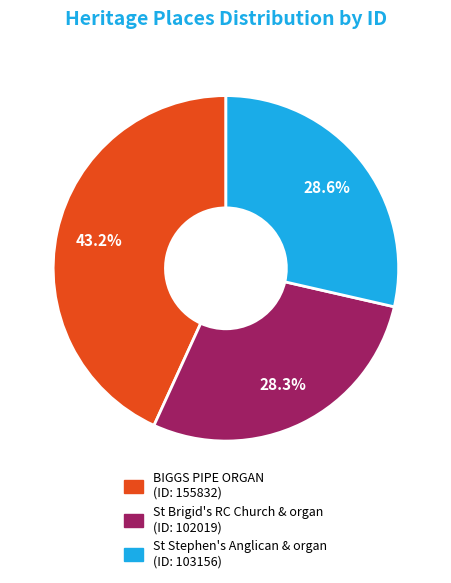

Is there any slice that represents more than half of the pie?

No